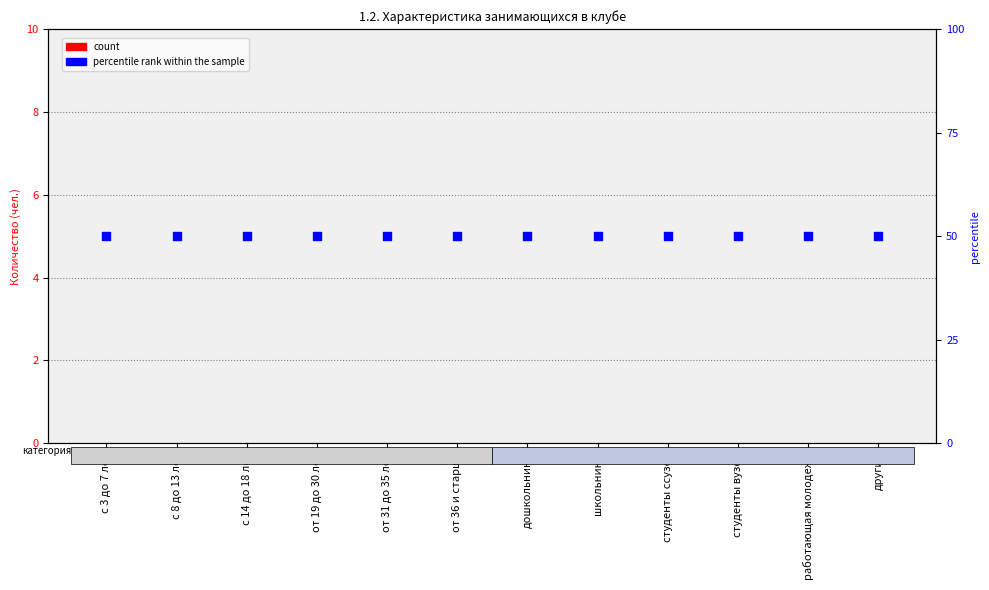

What are all the series names shown in the legend?

count, percentile rank within the sample